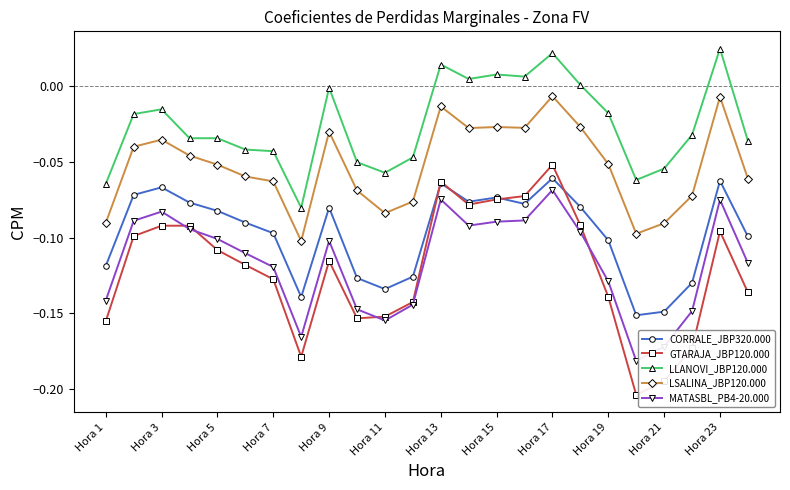

Which series has the largest total across all categories?

LLANOVI_JBP120.000